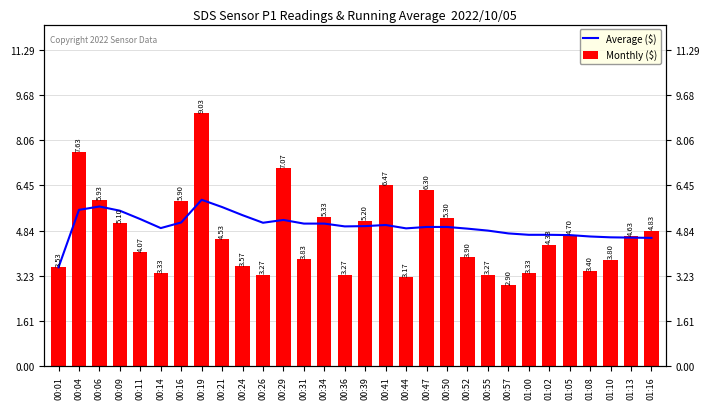

Which category has the highest value across all series?

00:19